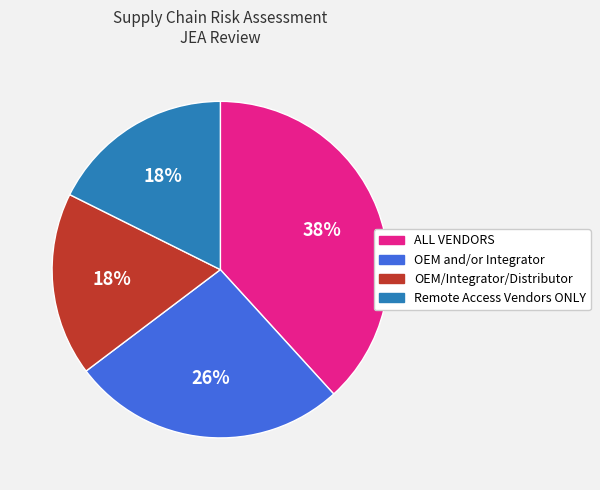

What is the largest slice in the pie chart?

ALL VENDORS